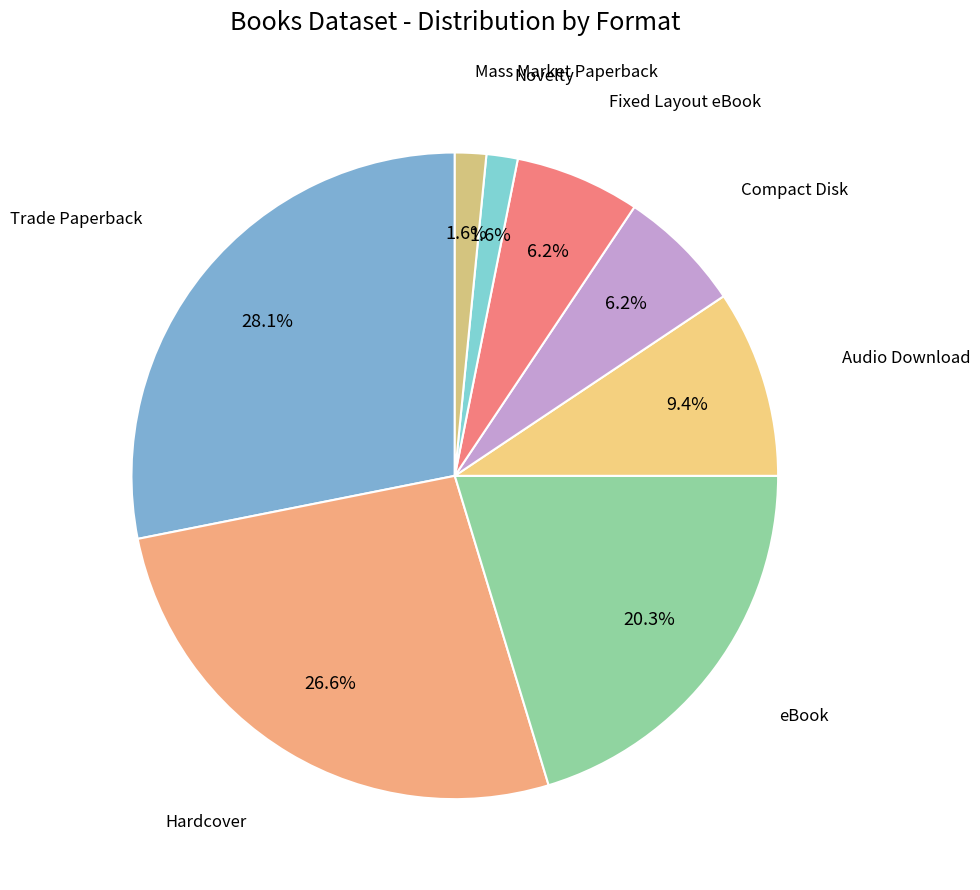

To the nearest percent, what portion does Fixed Layout eBook represent?

6%